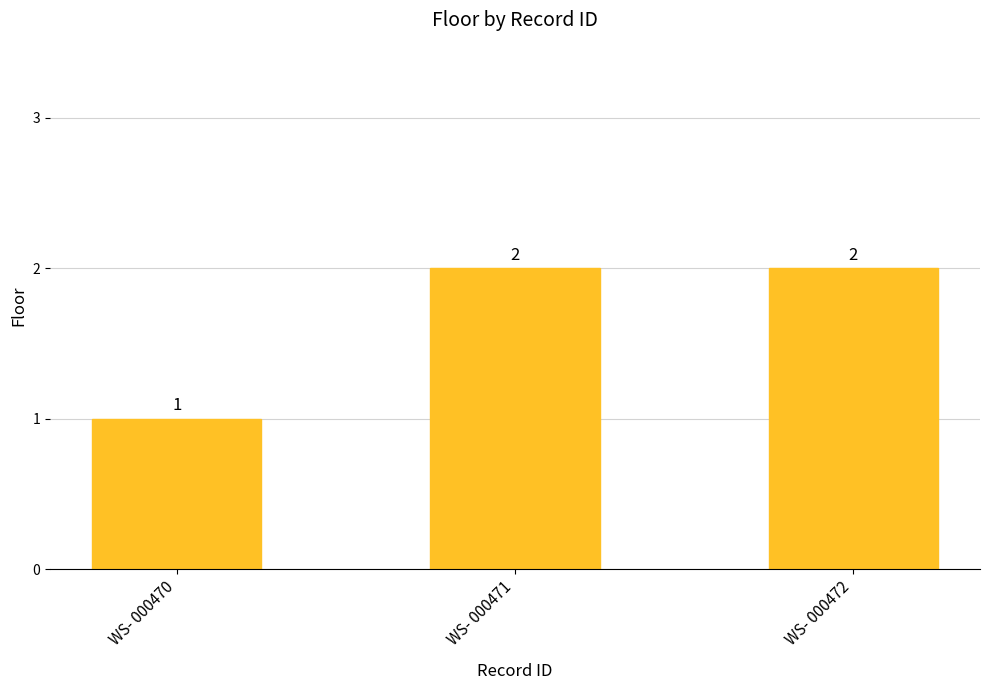

How many values are between 1 and 2?

3